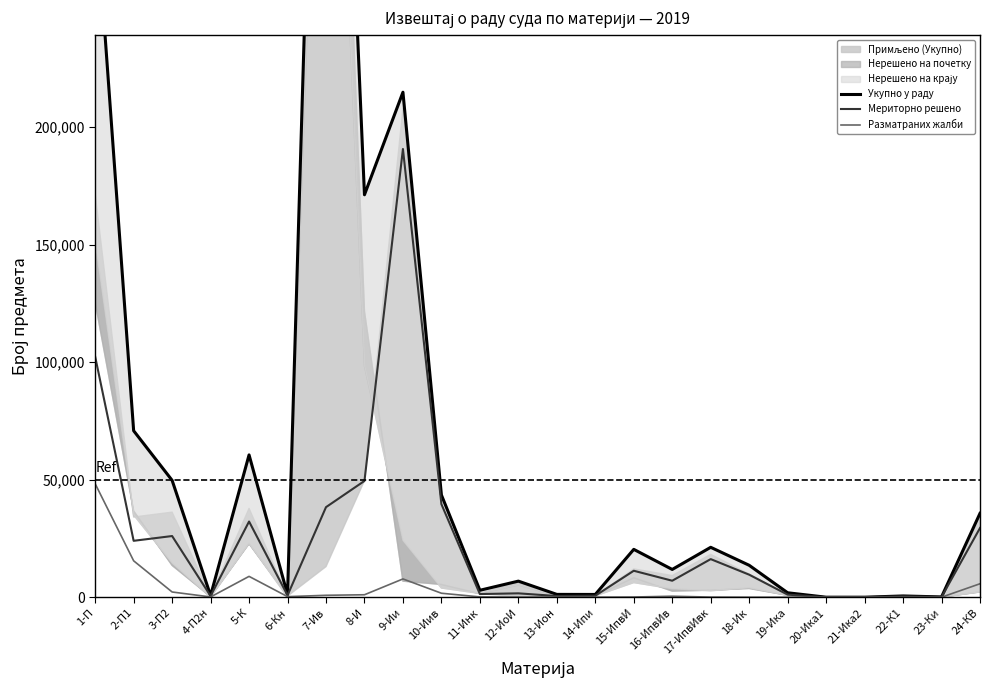

Where is Укупно у раду nearest to the value 275293?

1-П